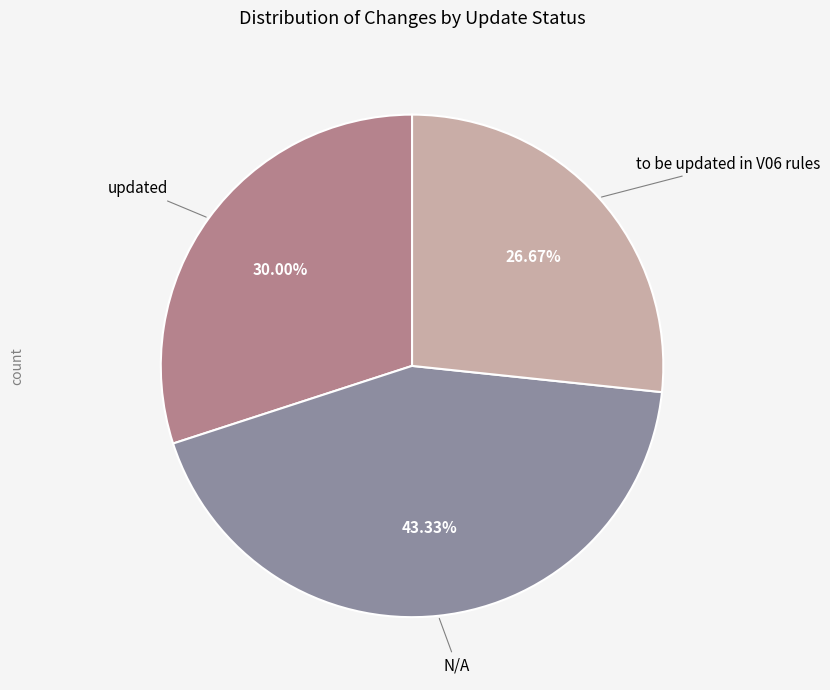

Does any single category account for the majority?

No